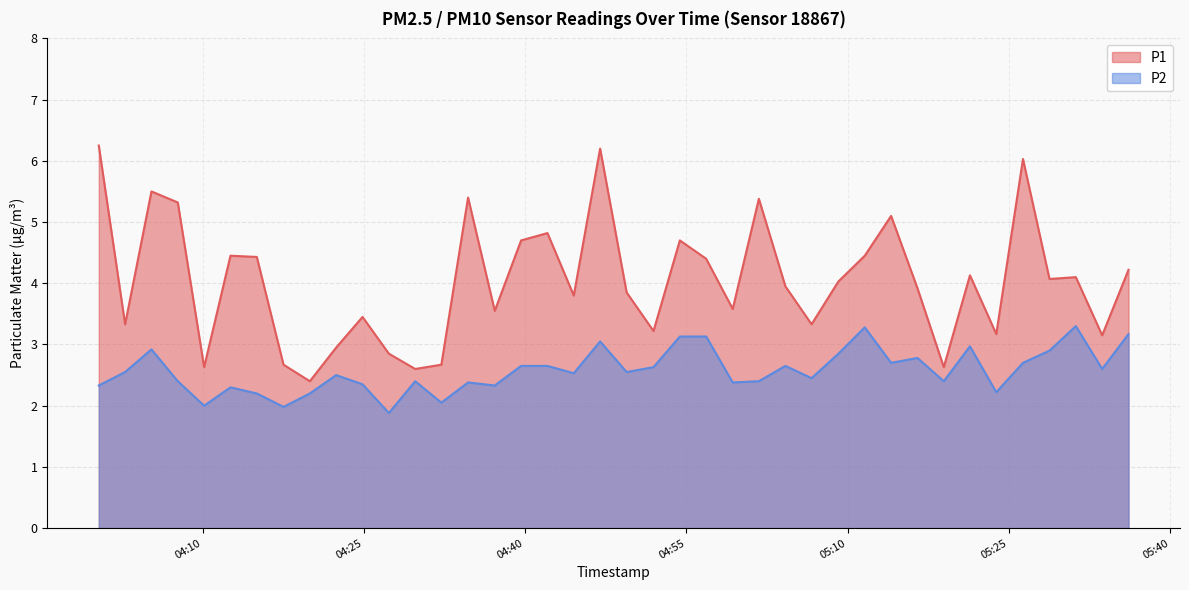

True or false: P1 has more than 1 points higher than both neighbors.

True